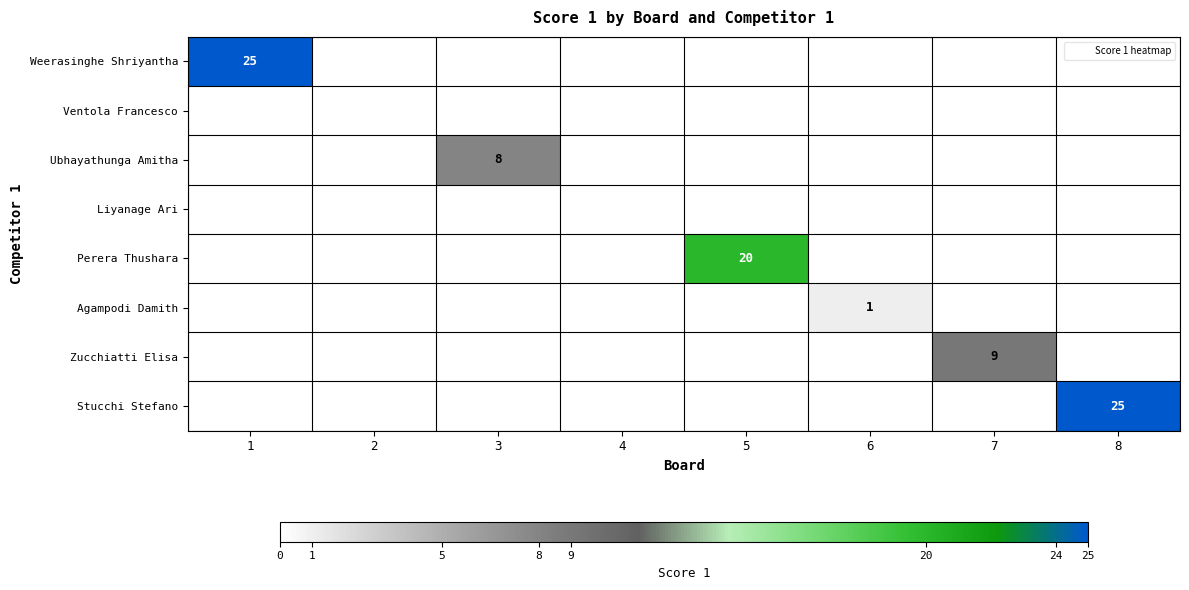

At how many categories does at least one series exceed 13?

3